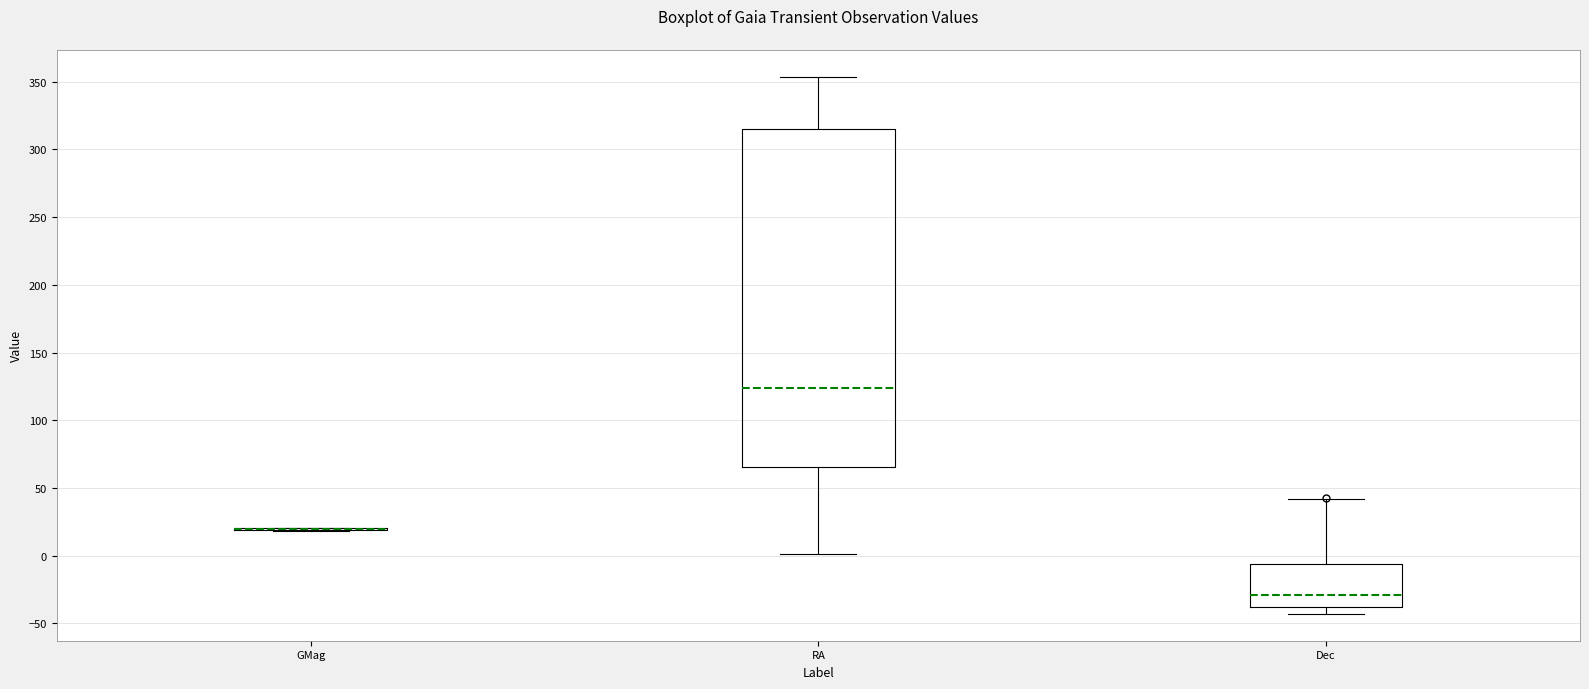

Which box is the tallest, from its lower edge to its upper edge?

RA